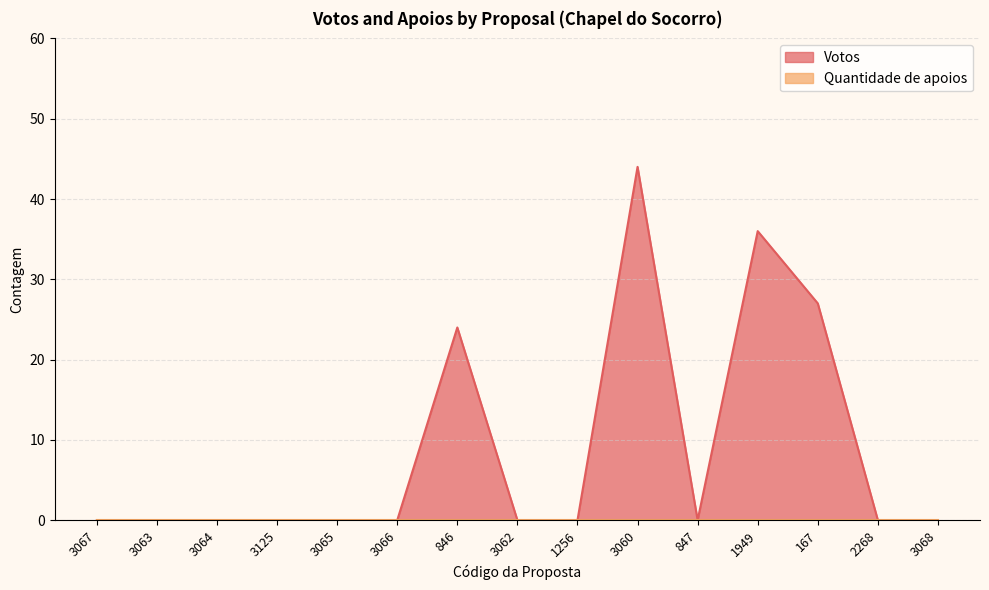

Does the chart display data point markers on the line(s)?

No